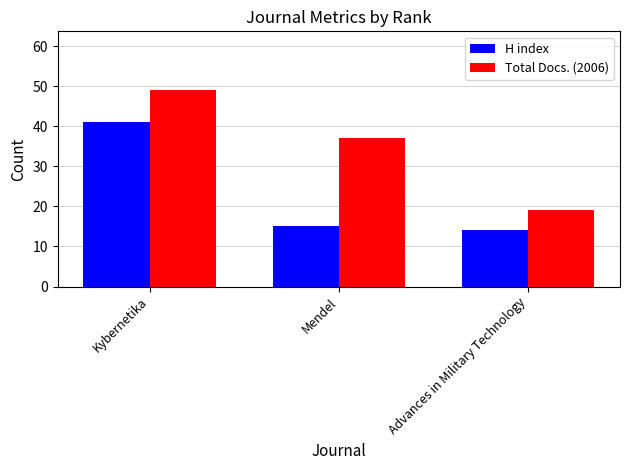

What is the spread (max minus min) of values at Kybernetika?

8